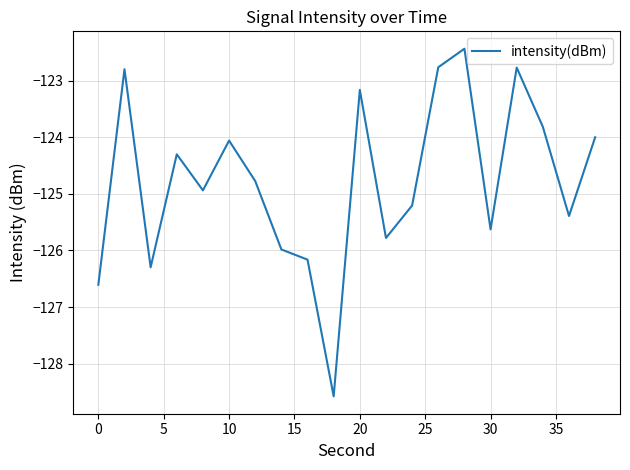

What is the greatest value displayed?

-122.4